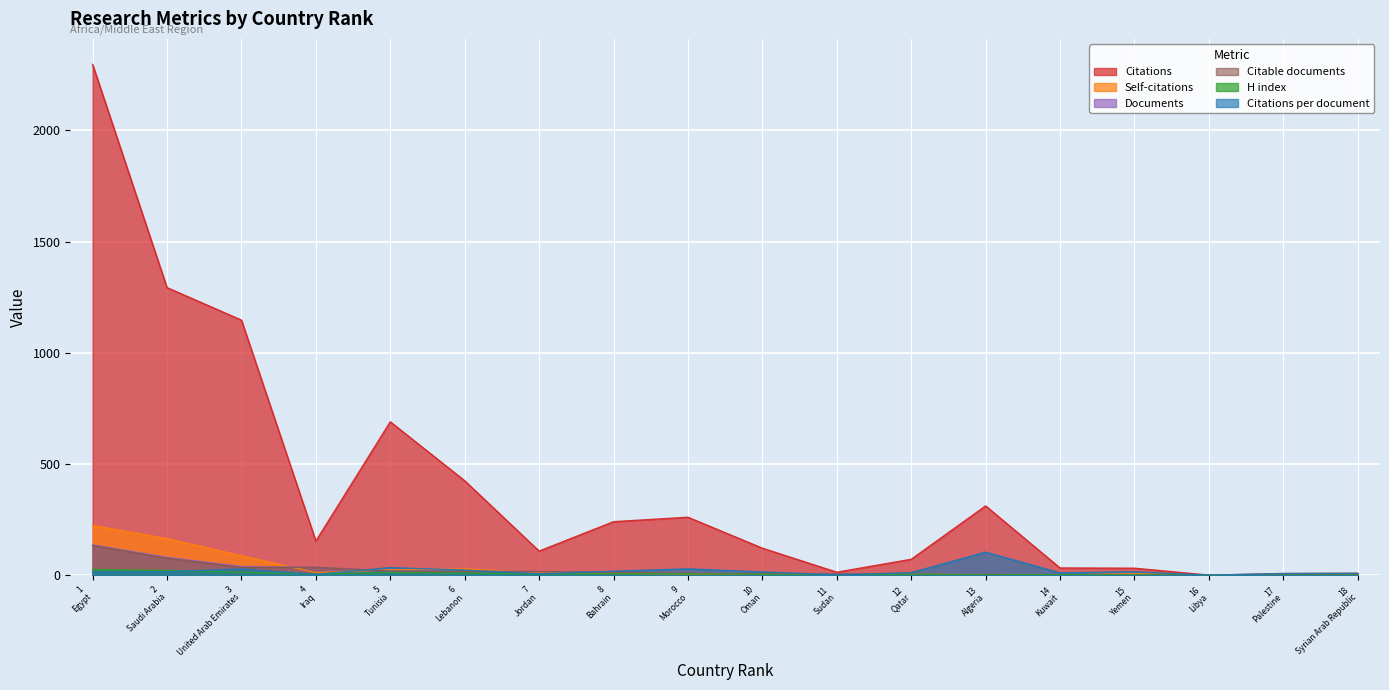

Which series has the largest total across all categories?

Citations